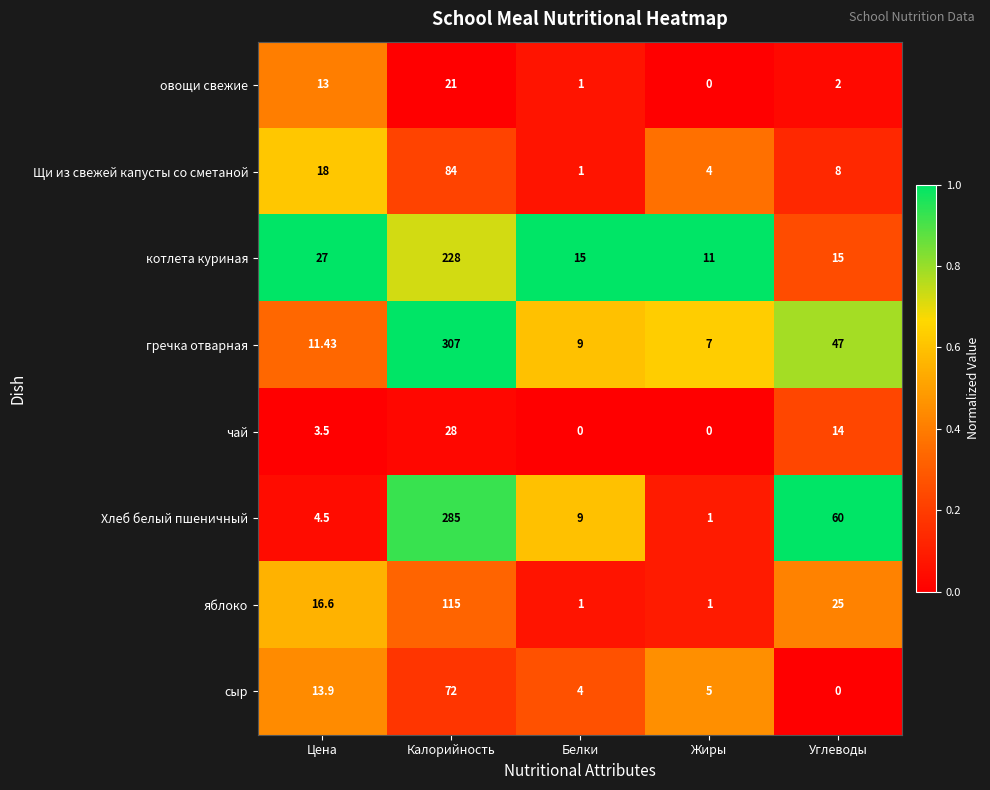

Which series changed the most between Белки and Жиры?

Хлеб белый пшеничный